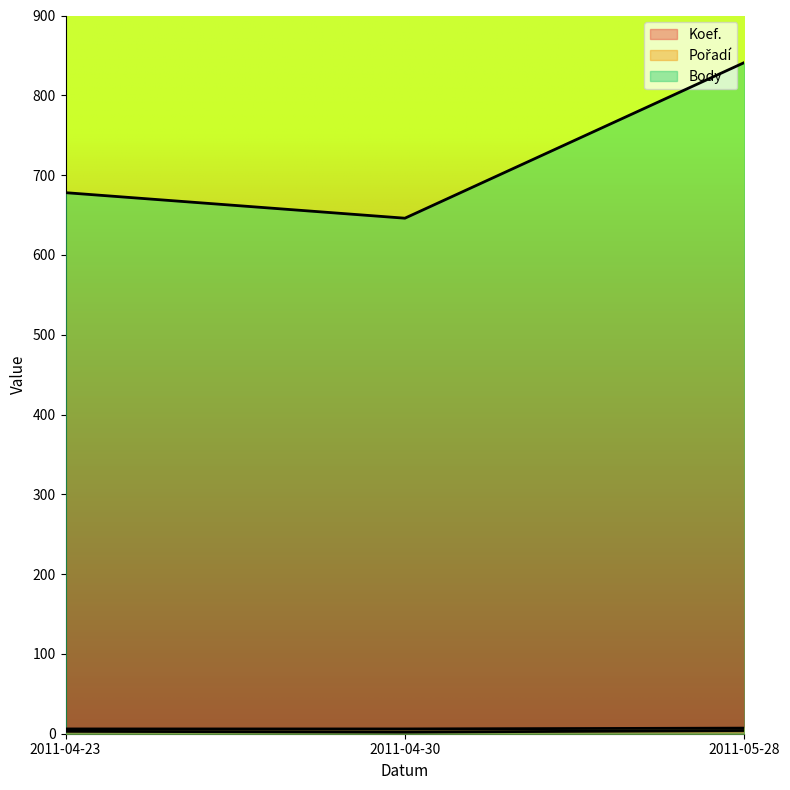

How many lines are shown in the chart?

3